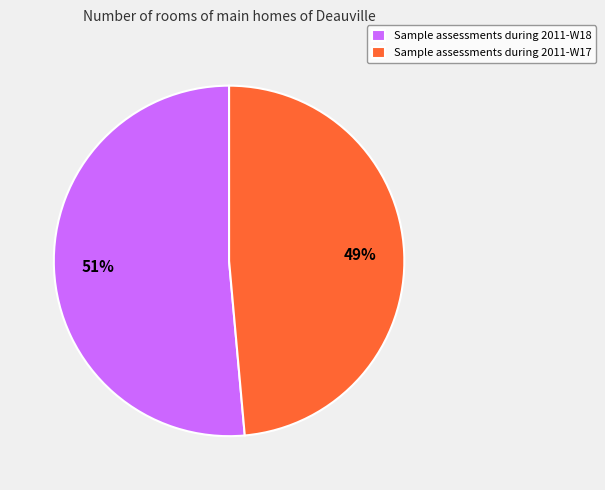

Which has a higher value, Sample assessments during 2011-W18 or Sample assessments during 2011-W17?

Sample assessments during 2011-W18